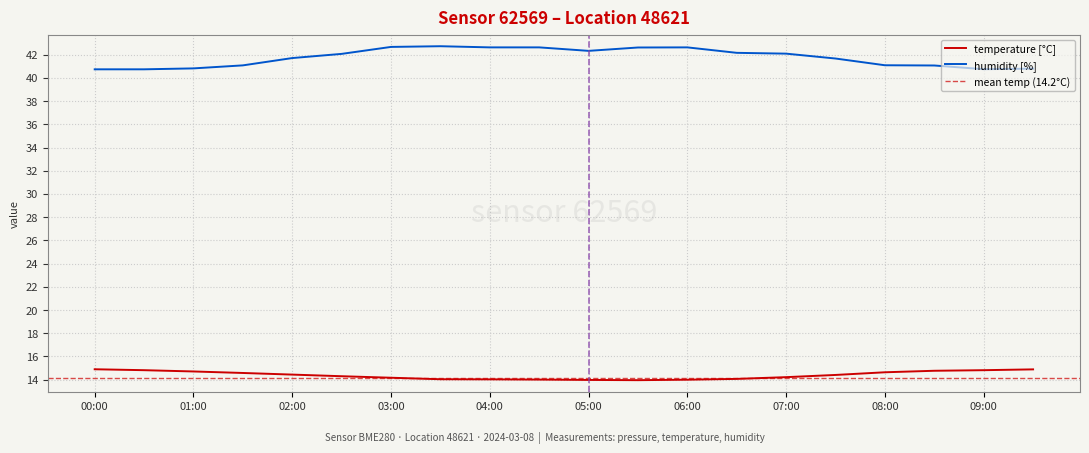

At which category does the chart reach its minimum across all series?

05:30